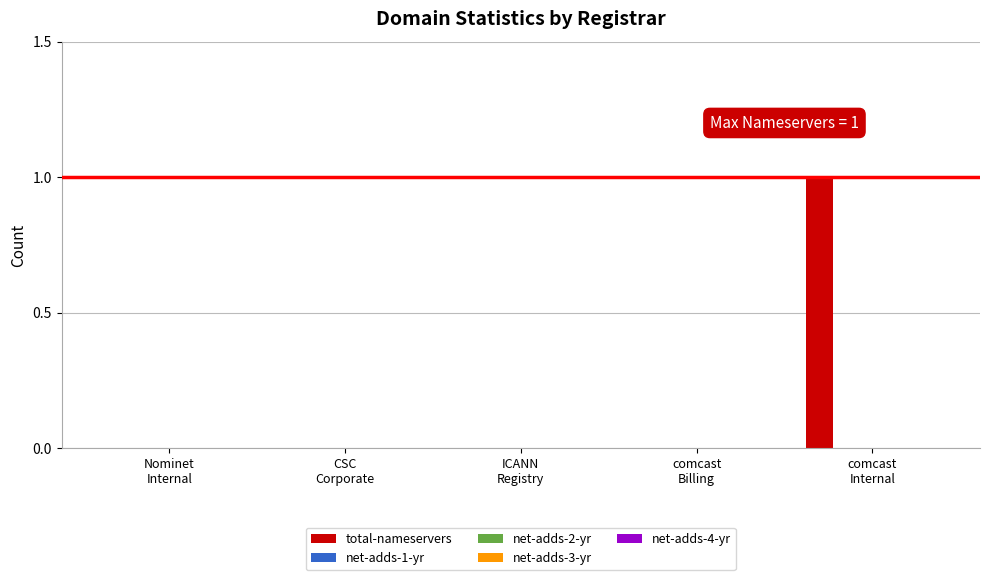

Count the number of data series in this chart.

1